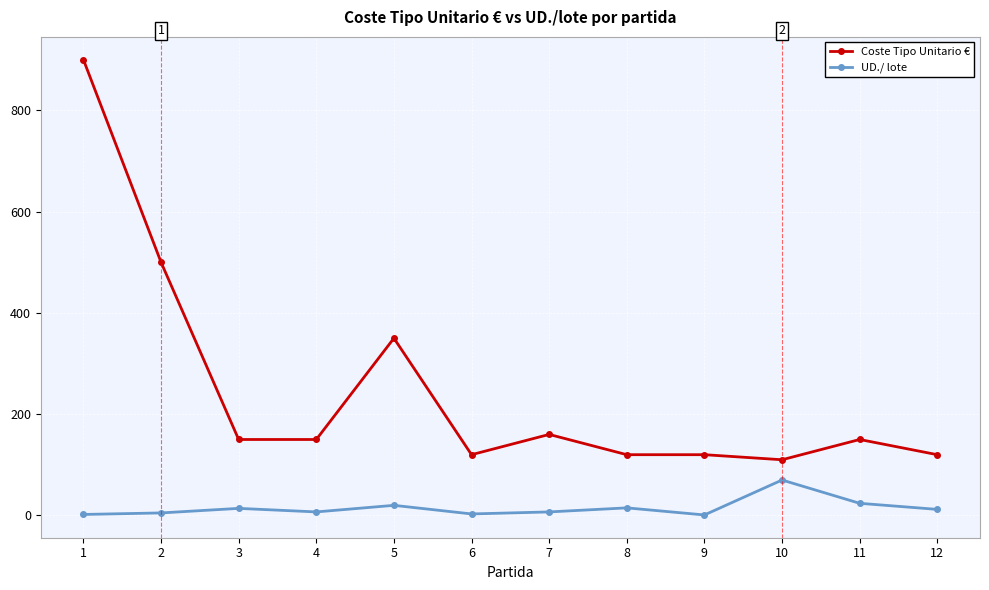

What is the difference between the maximum and minimum values in the Coste Tipo Unitario € series?

790